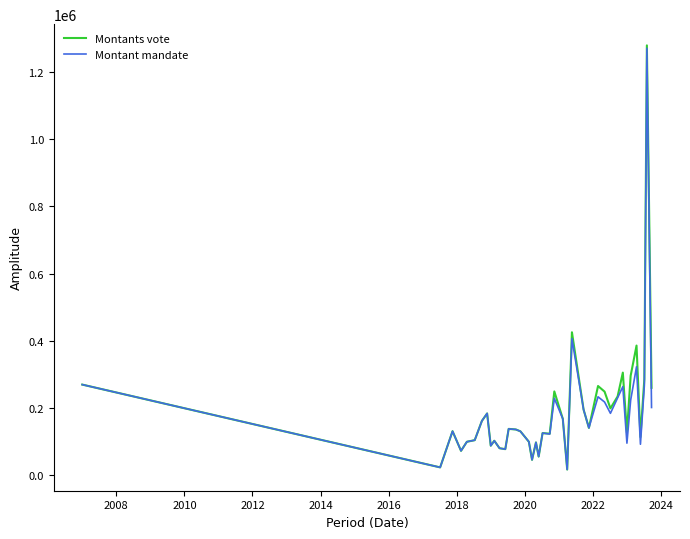

What is the difference between the maximum and minimum values in the Montant mandate series?

1254881.4